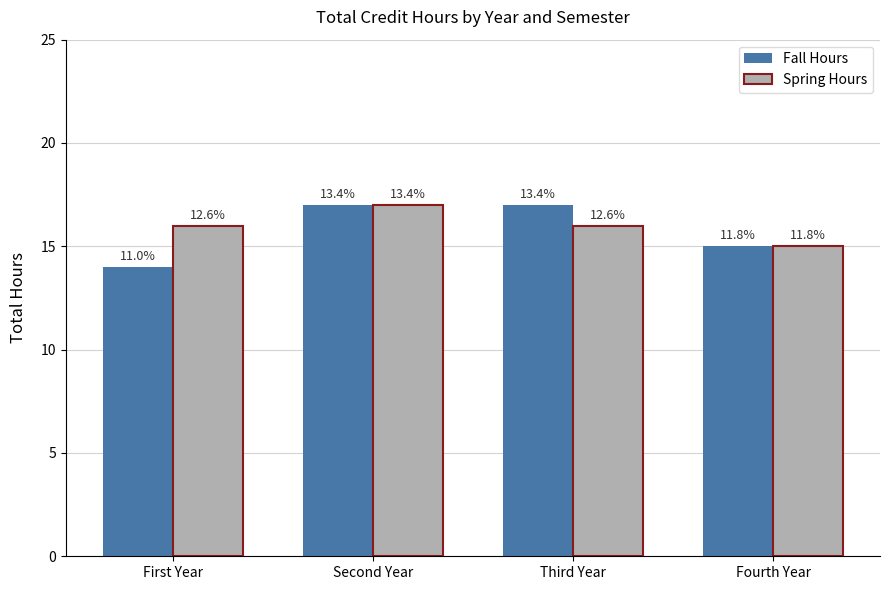

Read the Spring Hours value at Fourth Year.

15